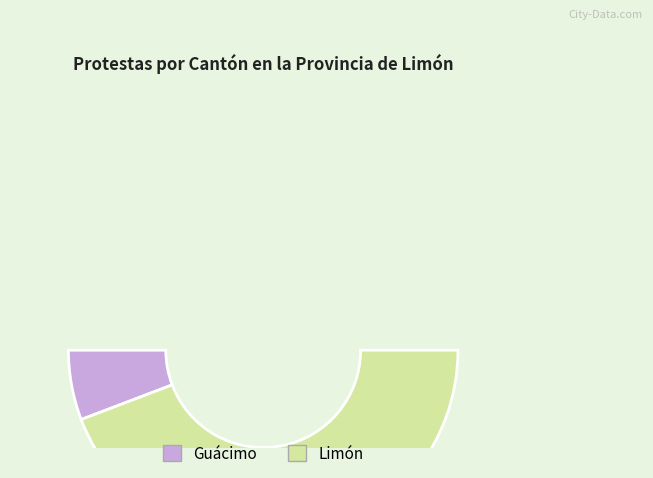

What percentage do Limón and Guácimo together represent?

100.0%